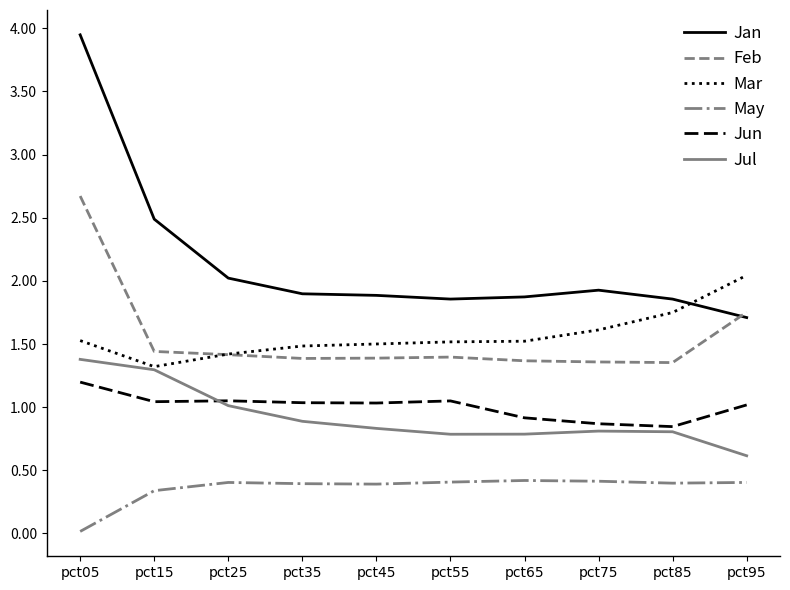

True or false: Jan and Jul intersect in this chart.

False